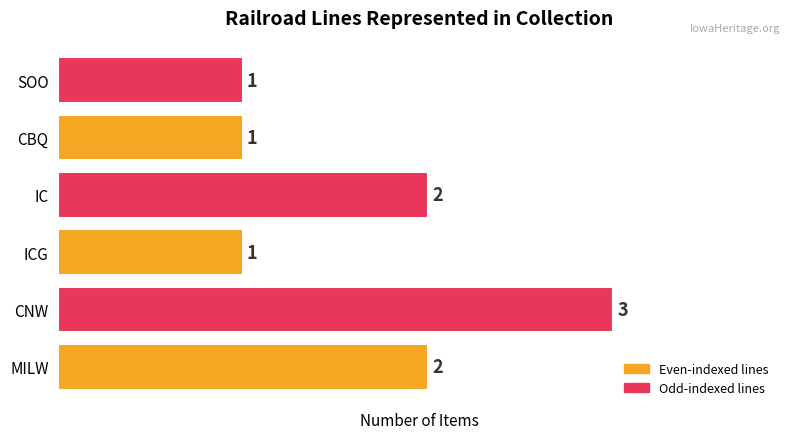

Reading bottom to top, list all the values displayed in this chart.

MILW=2	CNW=3	ICG=1	IC=2	CBQ=1	SOO=1